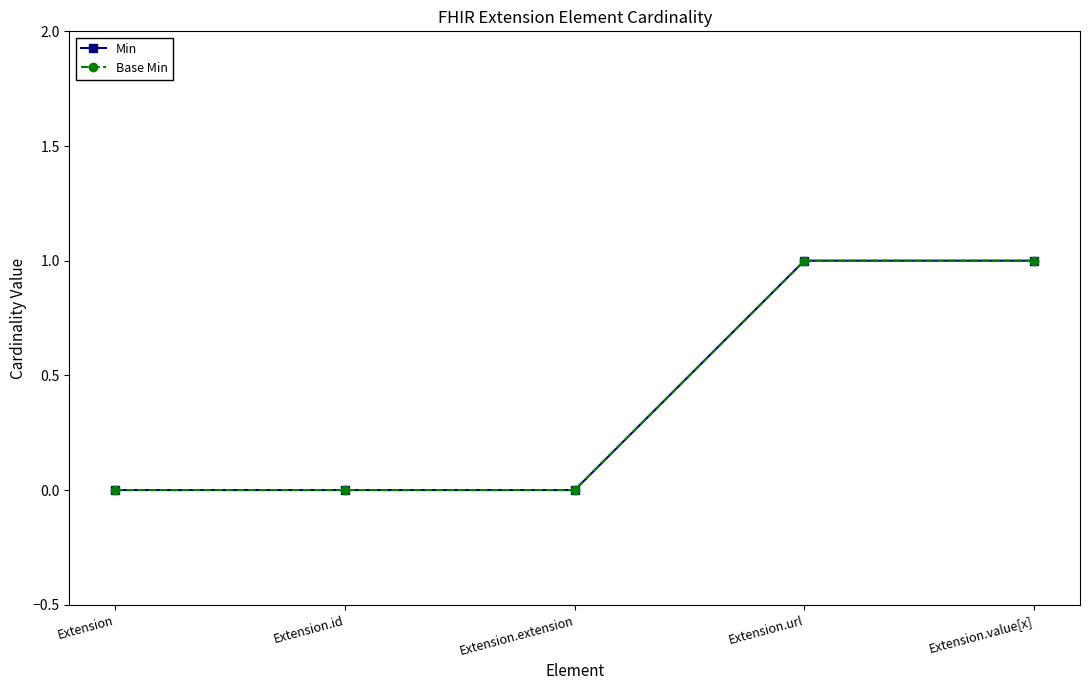

Does the chart have visible grid lines?

No